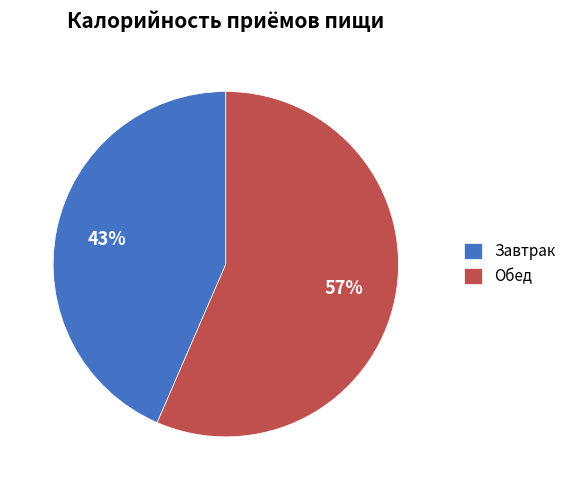

Is the sum of Завтрак and Обед greater than half?

Yes